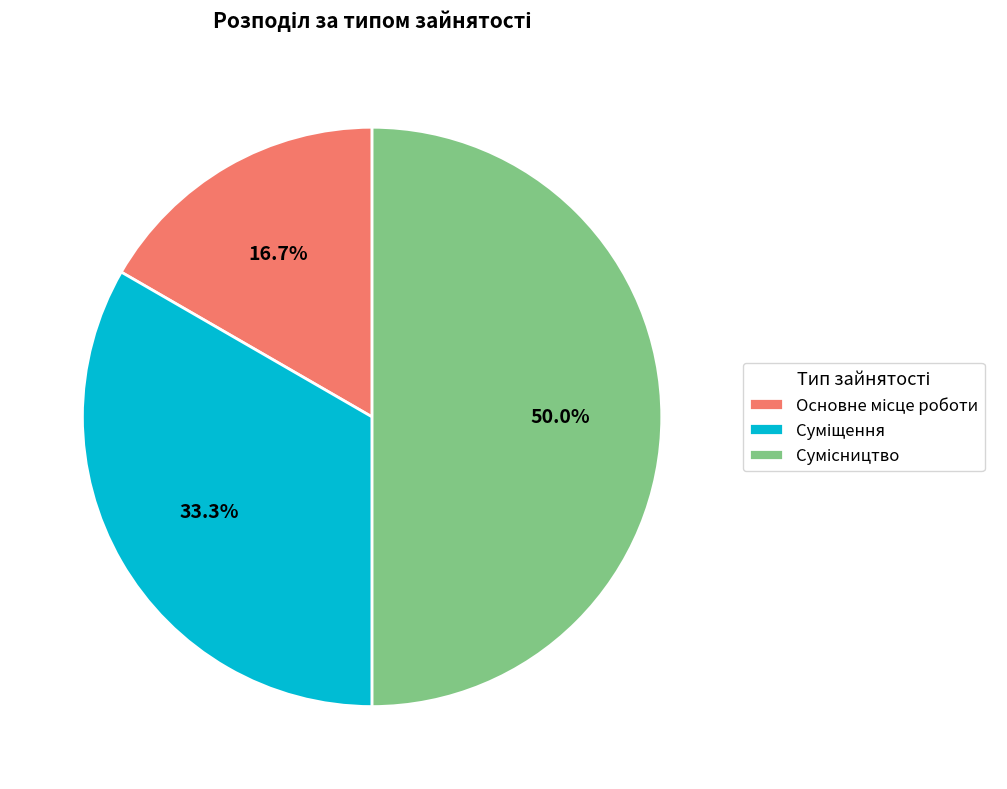

What is the largest slice in the pie chart?

Сумісництво